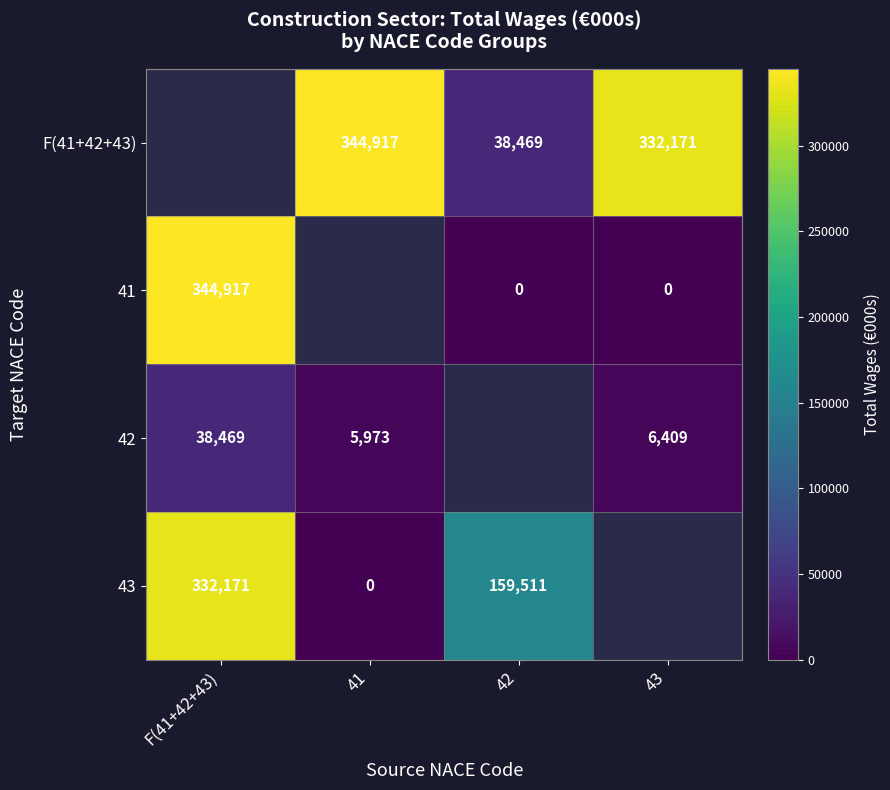

The 43 series shows 159511 at 42. True or false?

True